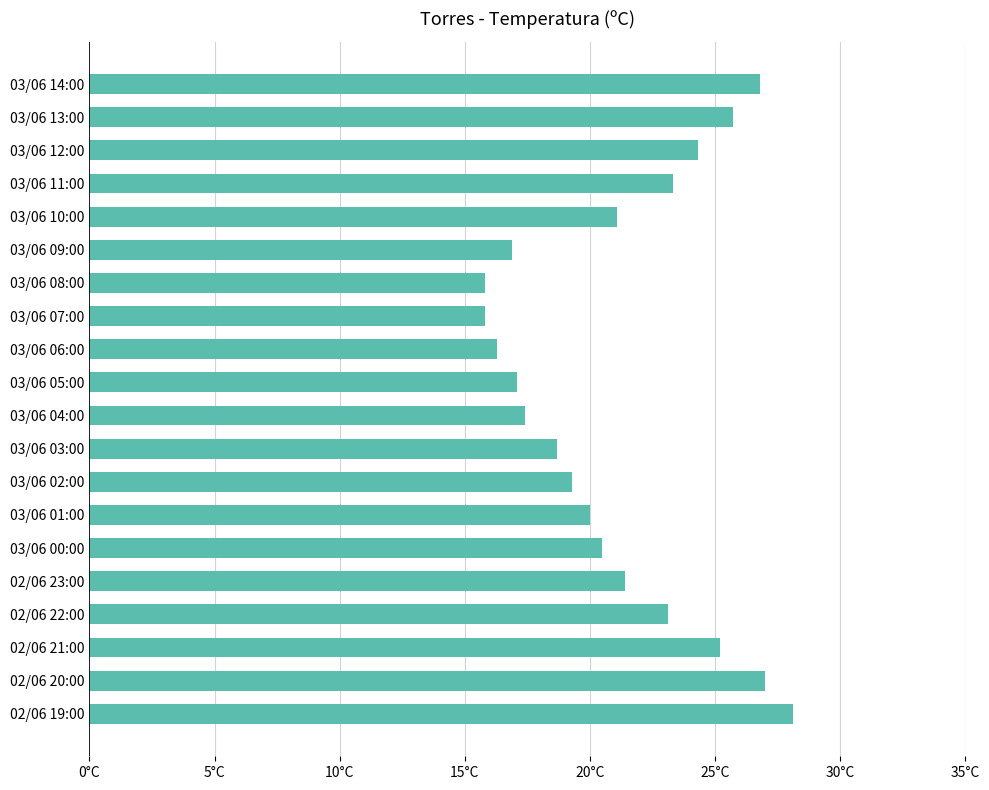

How many distinct data groups are displayed?

1